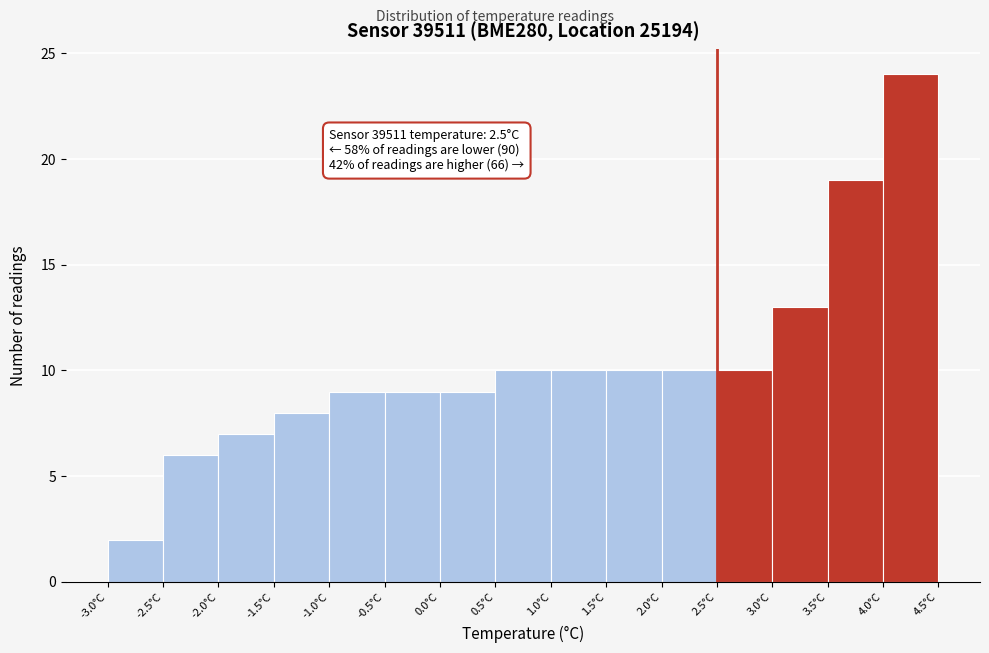

Which range on the x-axis has the tallest bar?

4.0 to 4.5